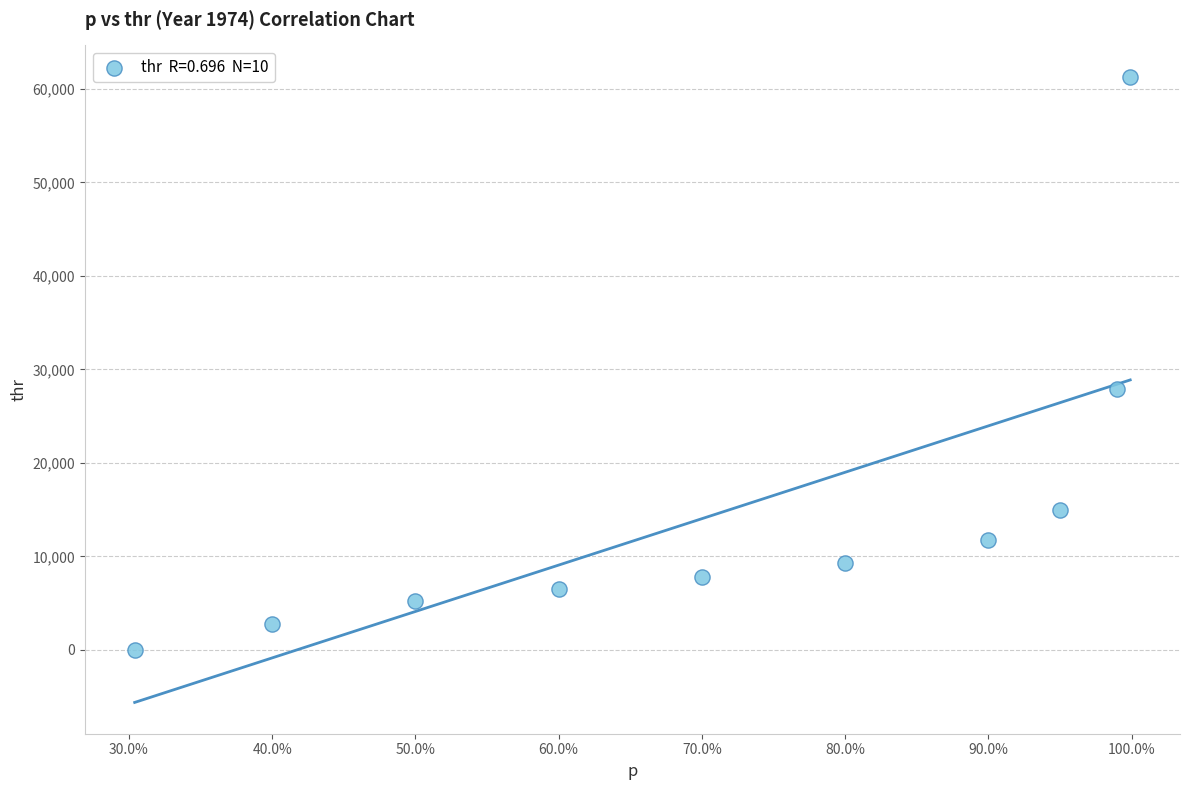

What is the range of Y values (max minus min)?

61292.5